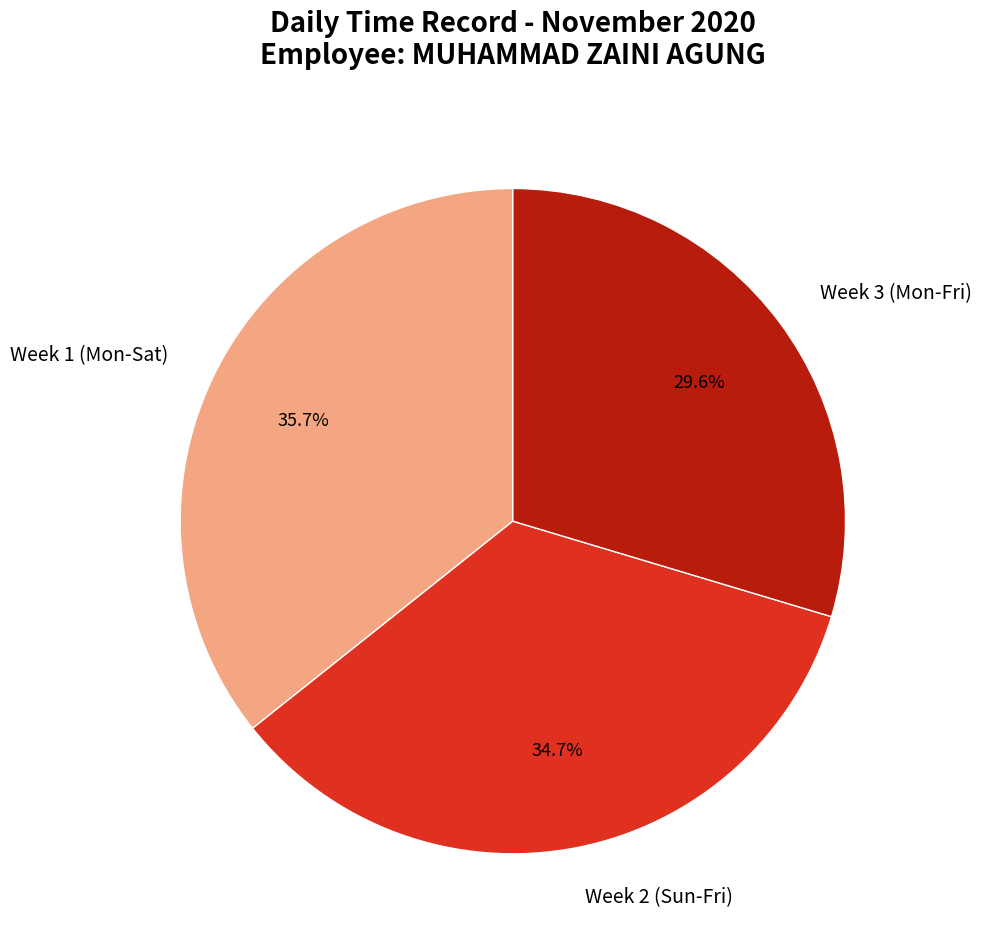

How many segments does this pie chart have?

3